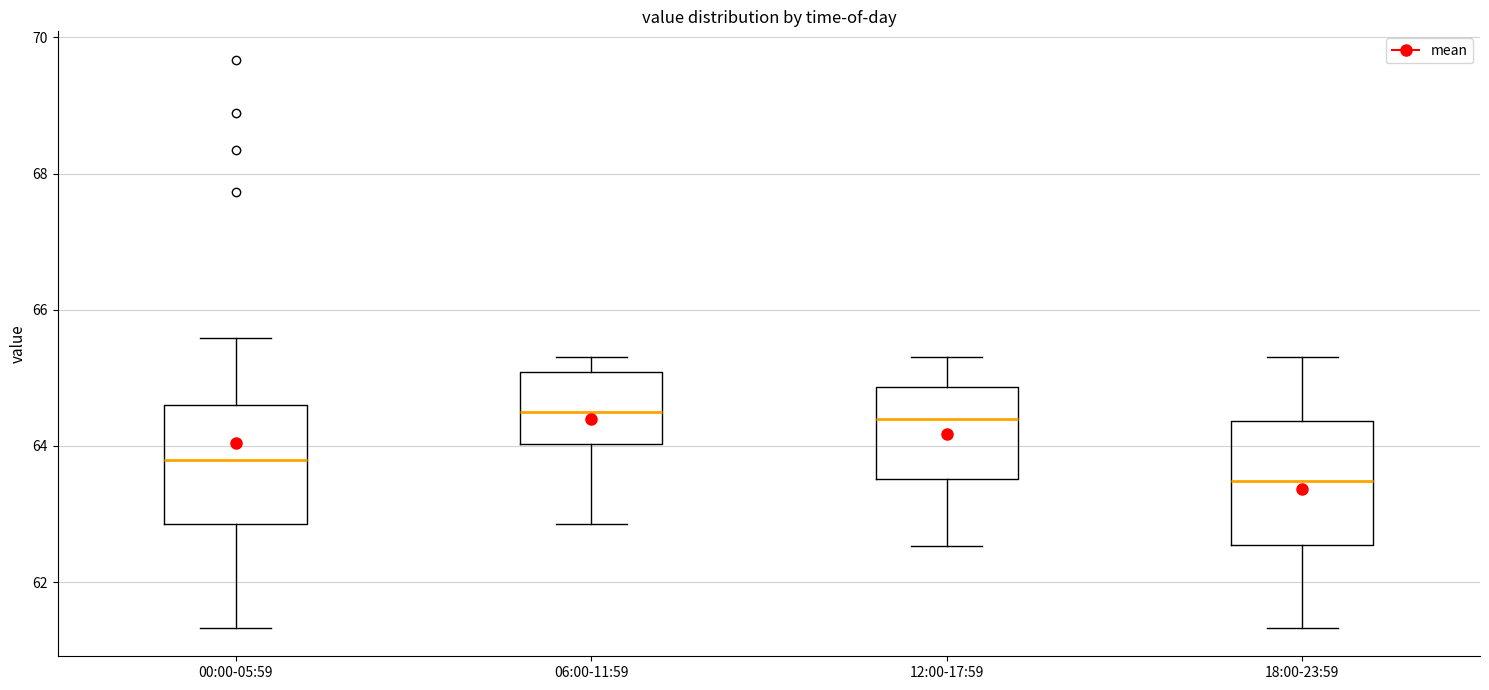

Reading left to right, read every box against the y-axis: the position of its median line, the range the box covers, and the ends of its whiskers. The values are not printed on the chart, so give them approximately, as read against the axis.

00:00-05:59: median 63.8, box 62.8 to 64.6, whiskers 61.4 to 65.6
06:00-11:59: median 64.6, box 64.0 to 65.0, whiskers 62.8 to 65.4
12:00-17:59: median 64.4, box 63.6 to 64.8, whiskers 62.6 to 65.4
18:00-23:59: median 63.4, box 62.6 to 64.4, whiskers 61.4 to 65.4